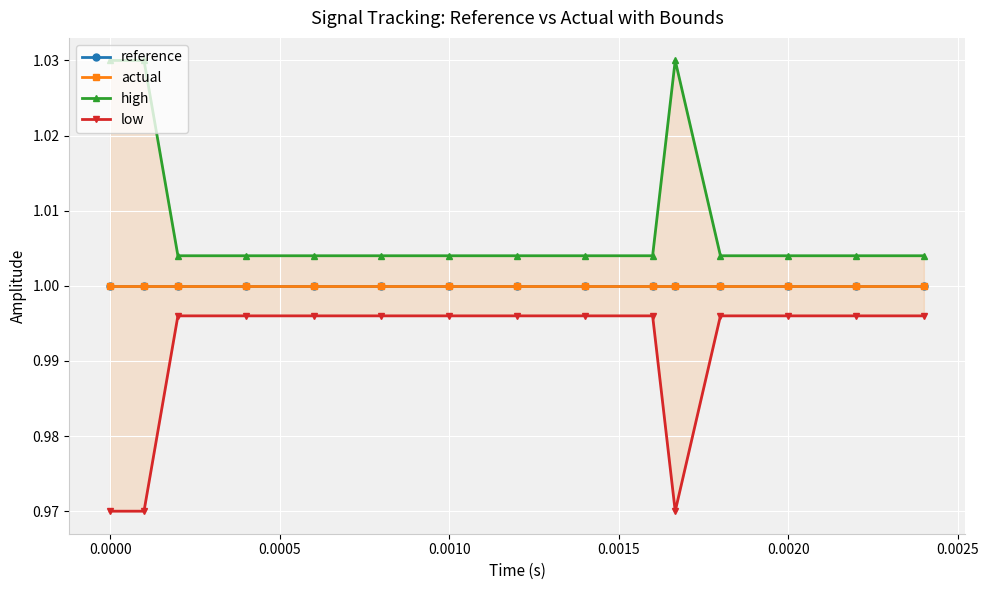

The high series shows 0.4 at 0.0000. True or false?

False